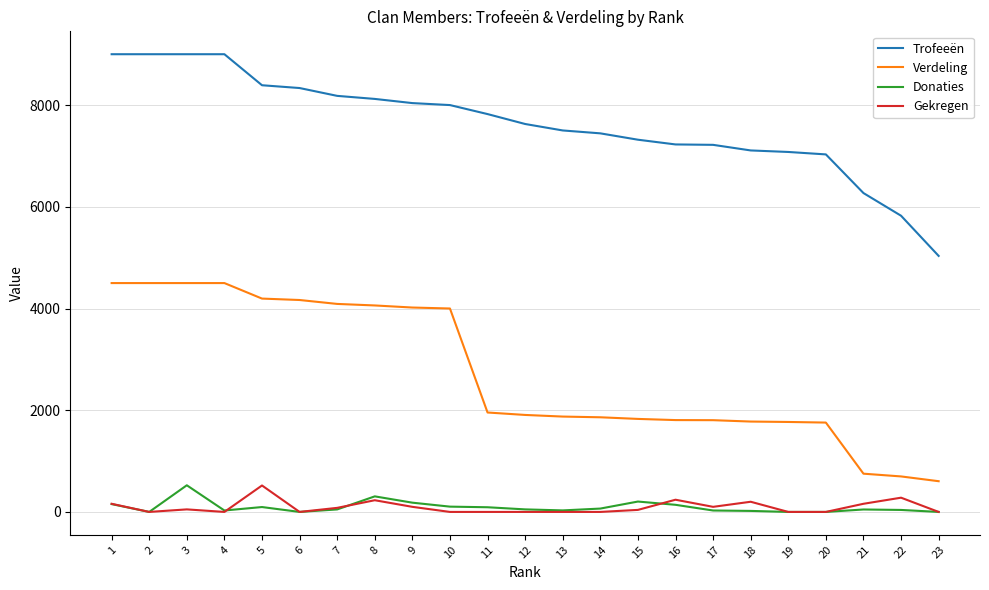

Between 4 and 16, which series saw the biggest shift?

Verdeling